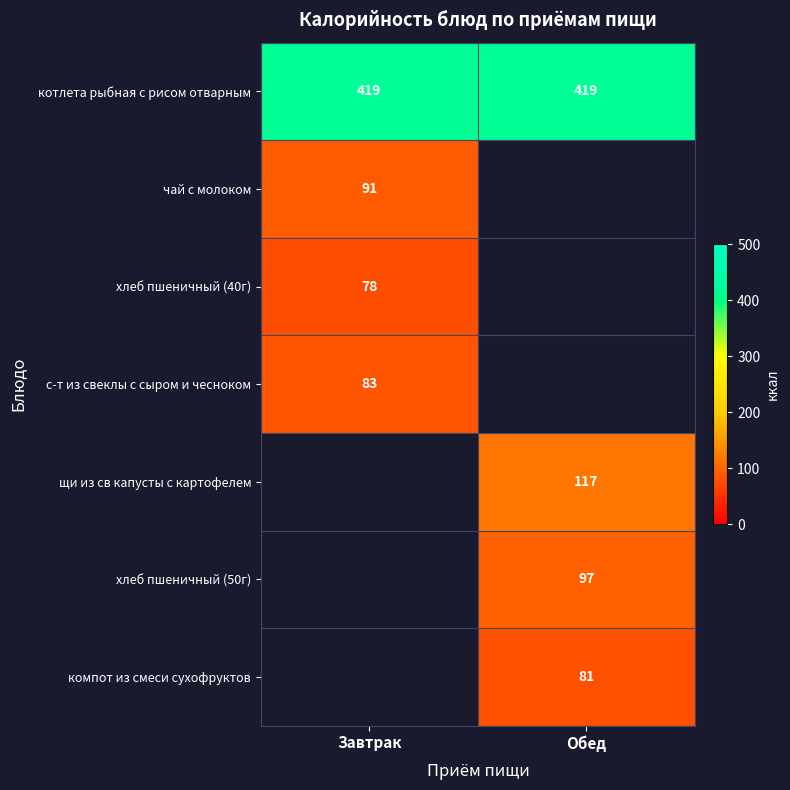

Is the value of хлеб пшеничный (50г) at Обед greater than the value of с-т из свеклы с сыром и чесноком at Завтрак?

Yes